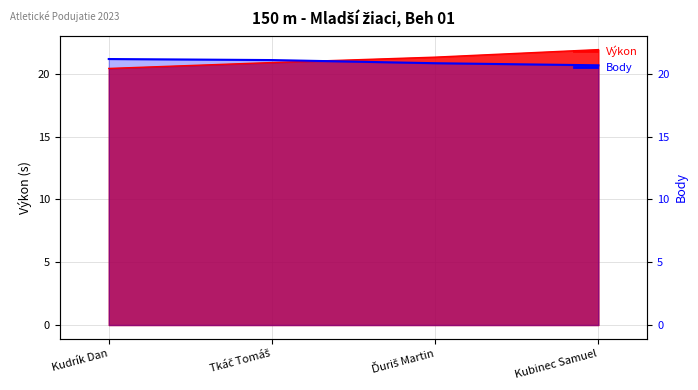

How many lines are shown in the chart?

2